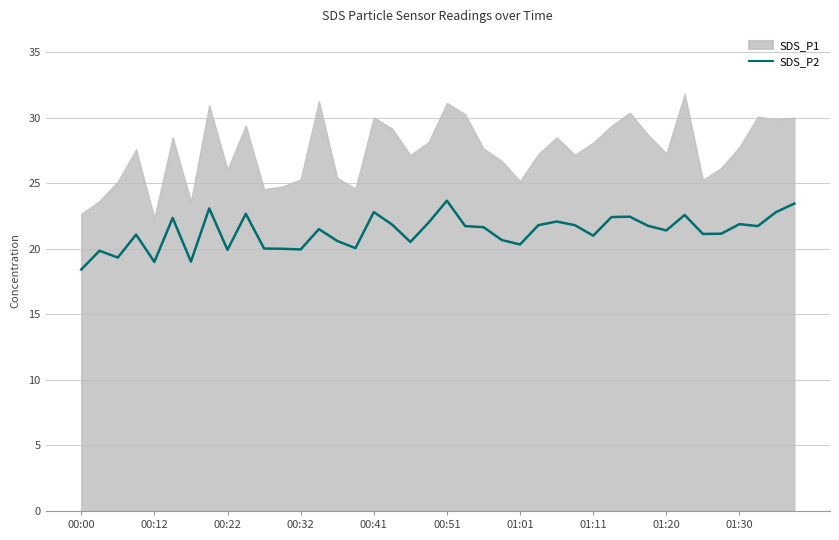

Does the chart display data point markers on the line(s)?

No